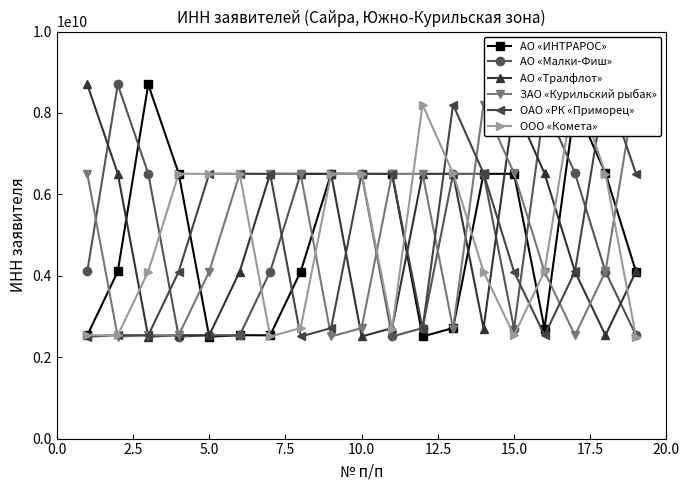

How many interior local valleys does the АО «ИНТРАРОС» series have?

4